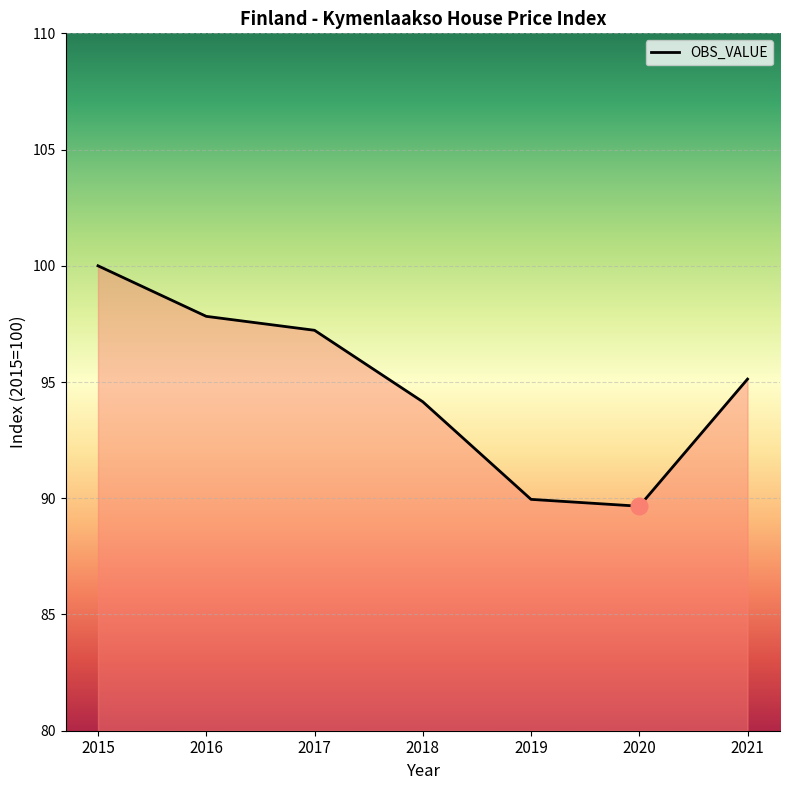

At which category does the chart reach its minimum across all series?

2020